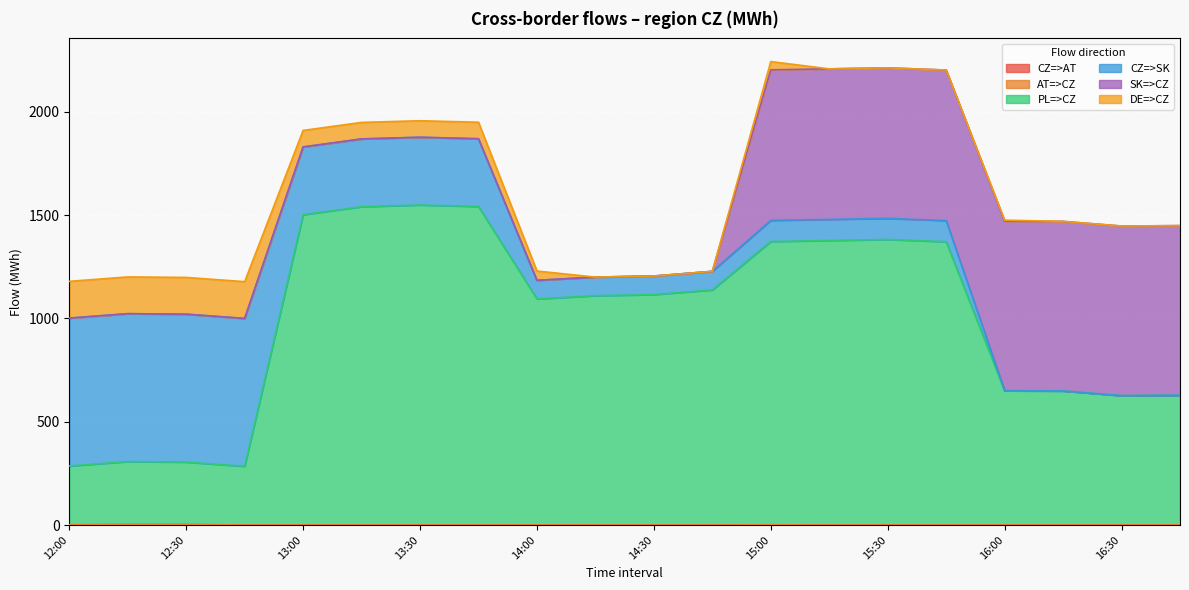

How many values in CZ=>SK are above zero?

16